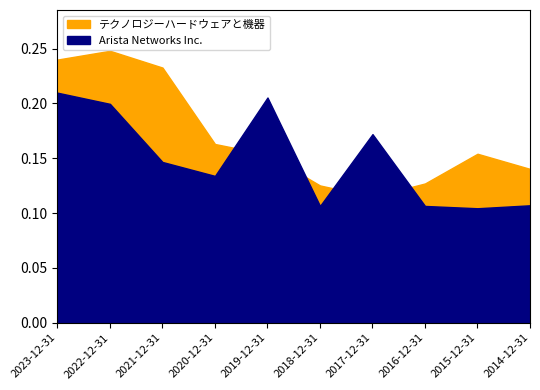

At 2022-12-31, list the series in order from largest to smallest.

テクノロジーハードウェアと機器, Arista Networks Inc.